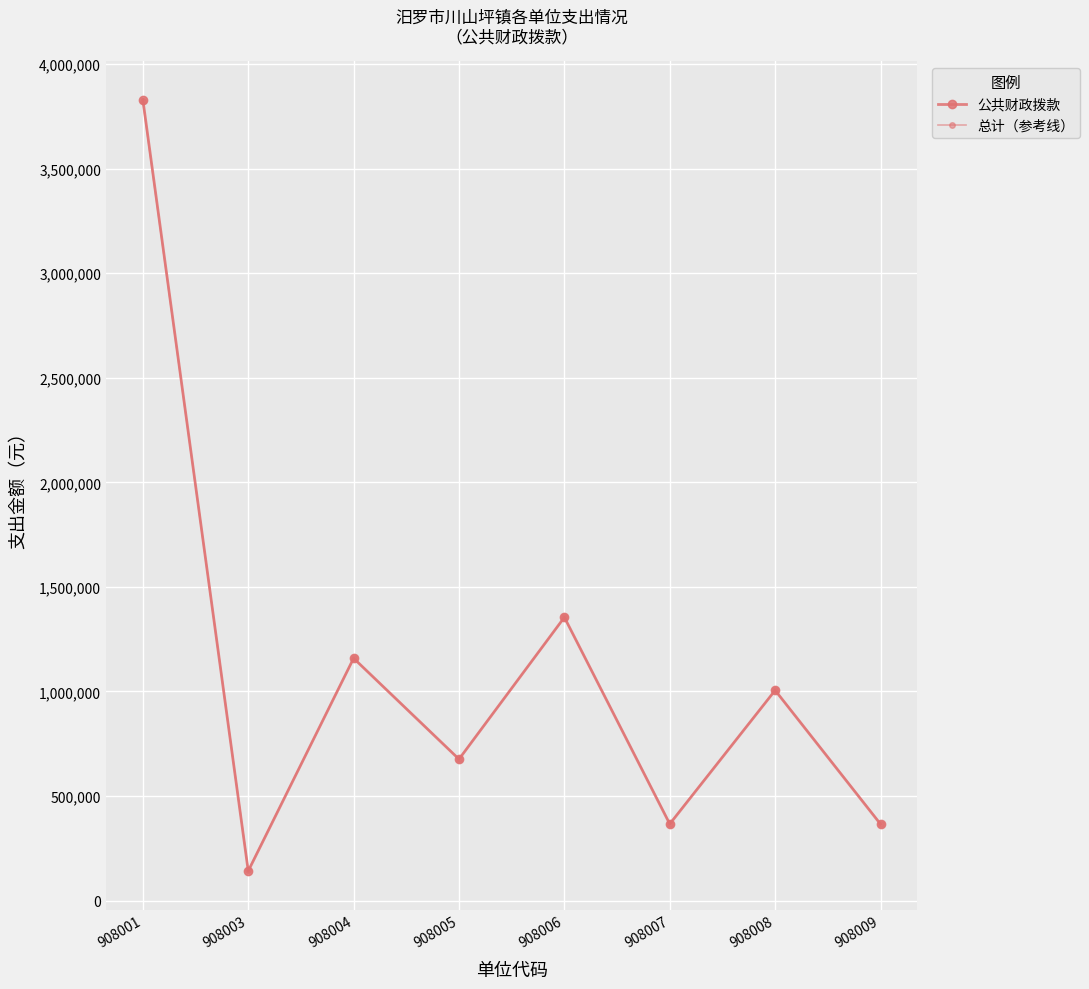

What is the value of the 总计（参考线） point at the 6th from the left?

368636.1